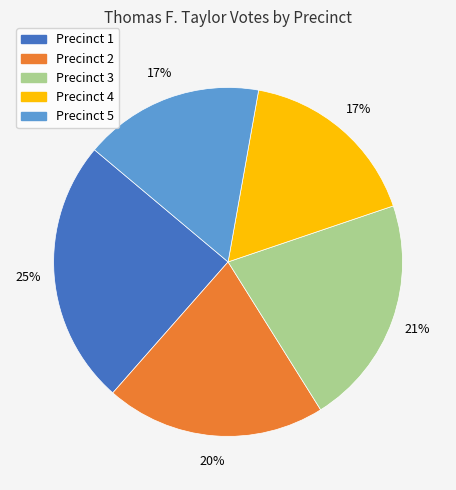

What is the ratio of the value at Precinct 1 to the value at Precinct 3?

1.2